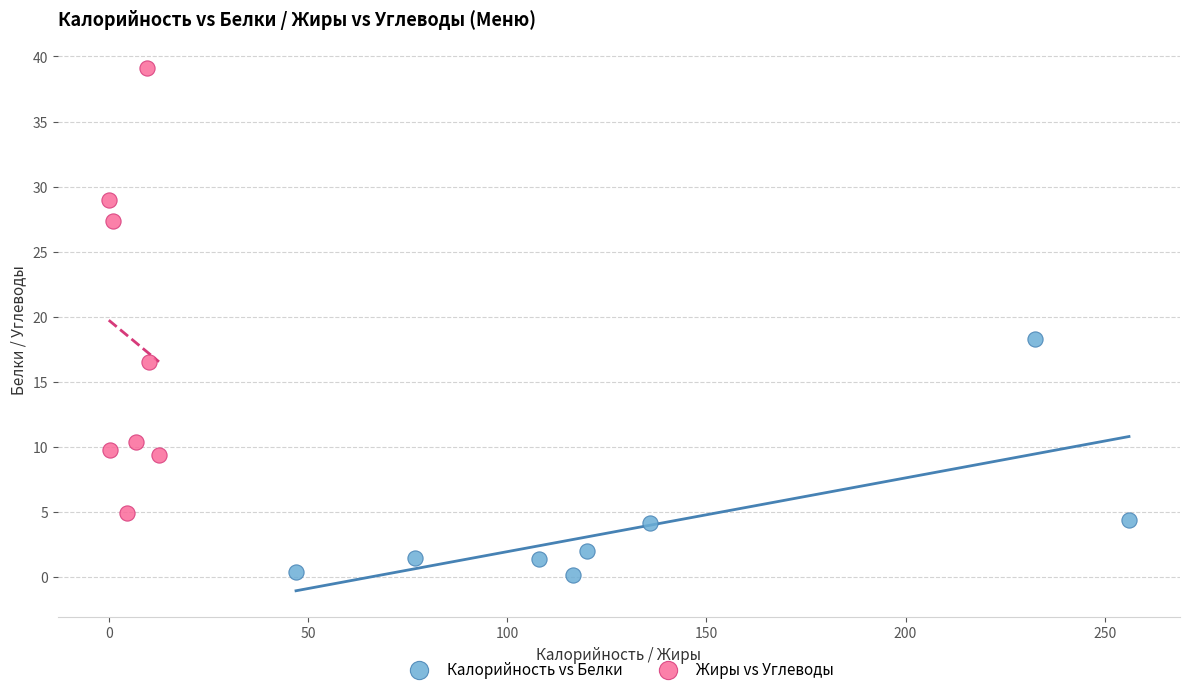

What are all the series names shown in the legend?

Калорийность vs Белки, Жиры vs Углеводы